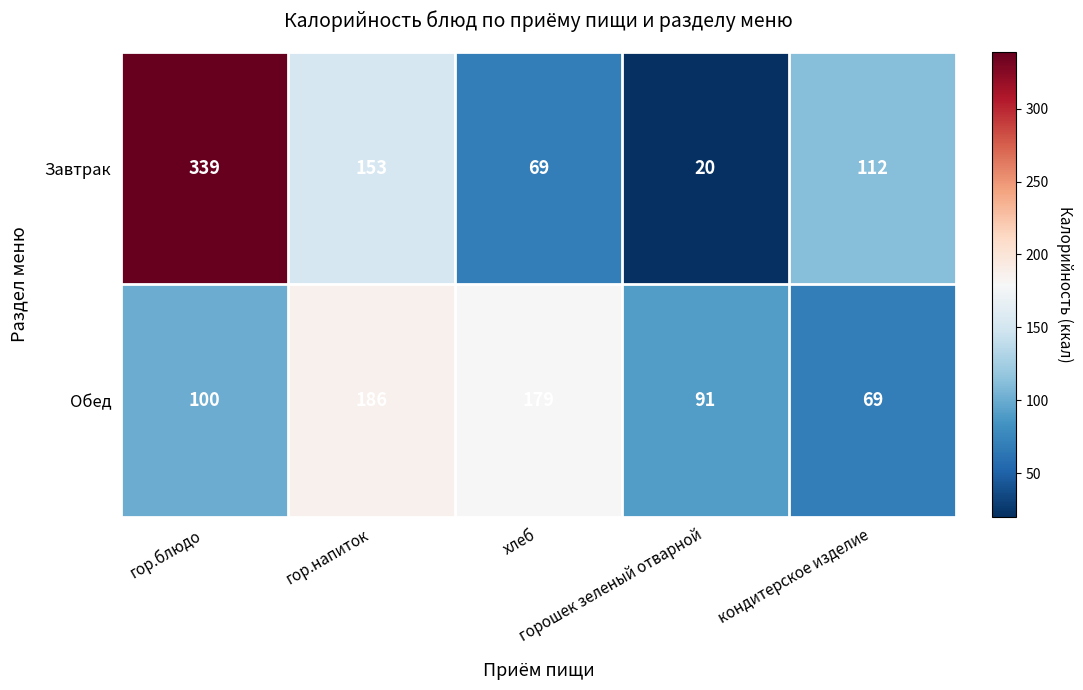

Which series has the largest range (max minus min)?

Завтрак